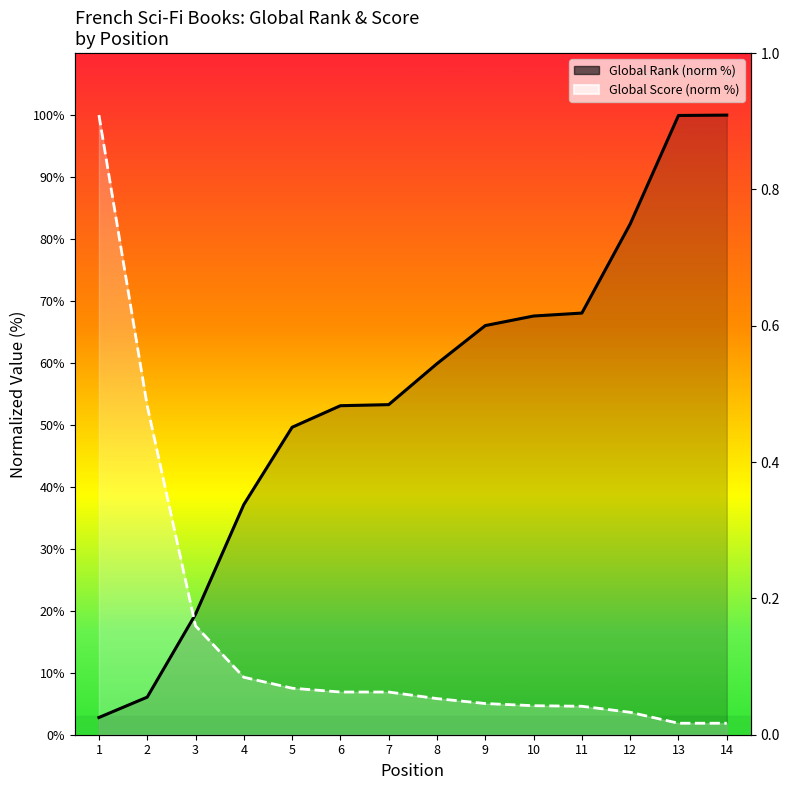

What is the minimum value shown in the chart?

1.9